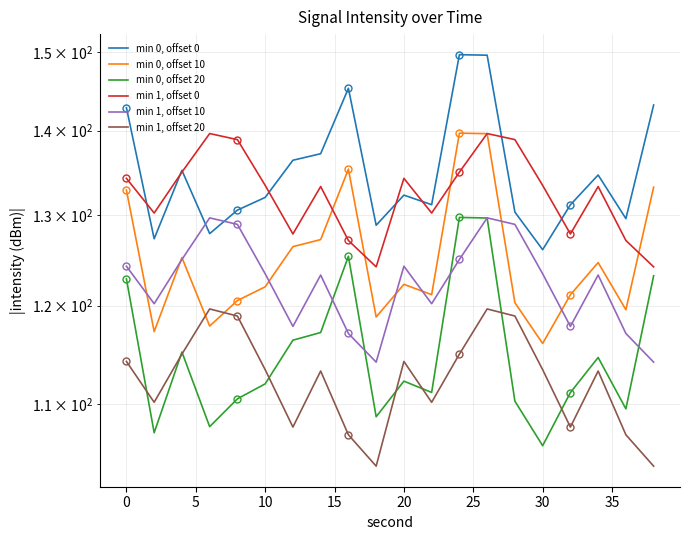

What is the maximum value for min 1, offset 10?

129.7